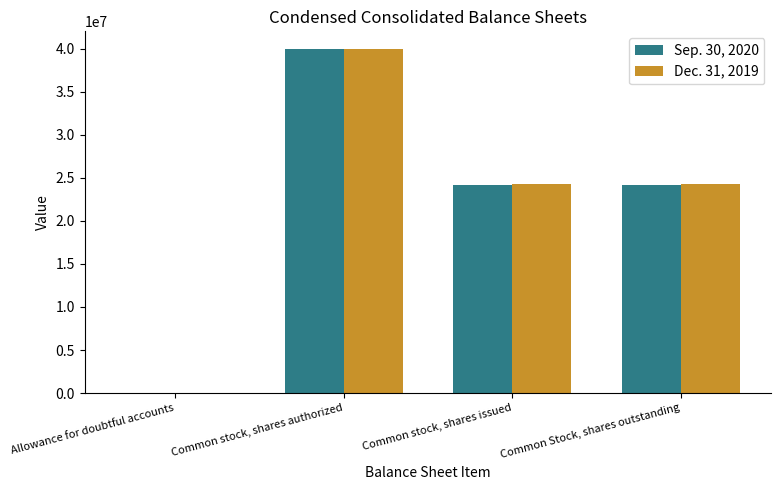

What is the average value of the Sep. 30, 2020 series?

22056050